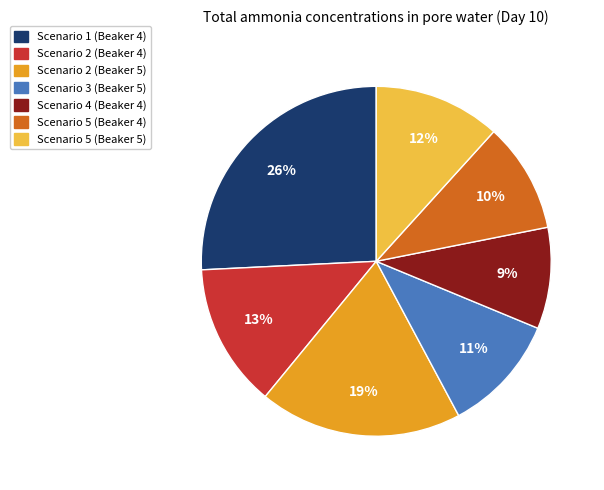

Which slice is the smallest?

Scenario 4 (Beaker 4)